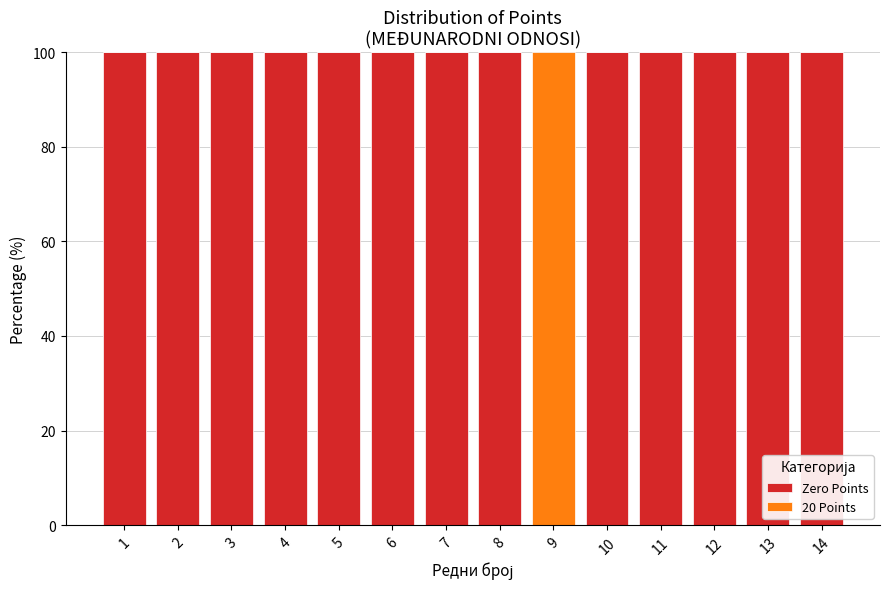

What are all the series names shown in the legend?

Zero Points, 20 Points